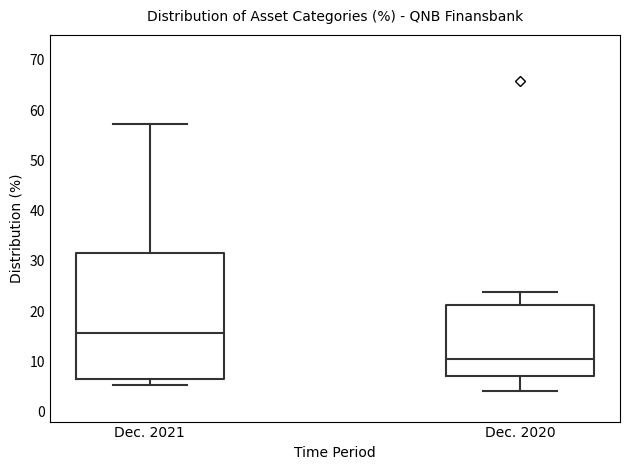

Comparing the boxes themselves (not the whiskers), which one is the tallest?

Dec. 2021